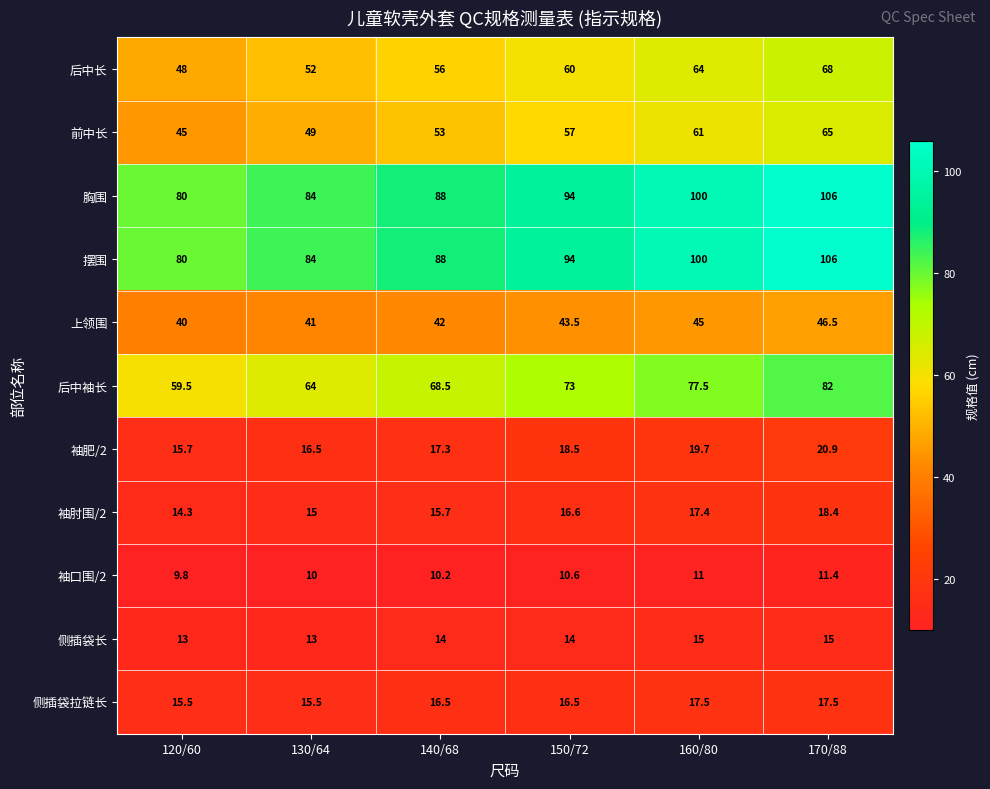

What is the spread (max minus min) of values at 140/68?

77.8